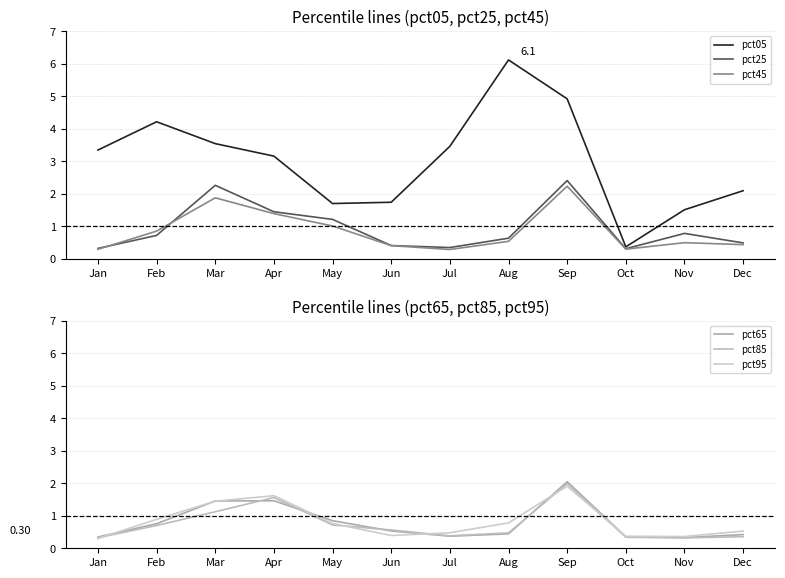

What are all the series names shown in the legend?

pct05, pct25, pct45, pct65, pct85, pct95